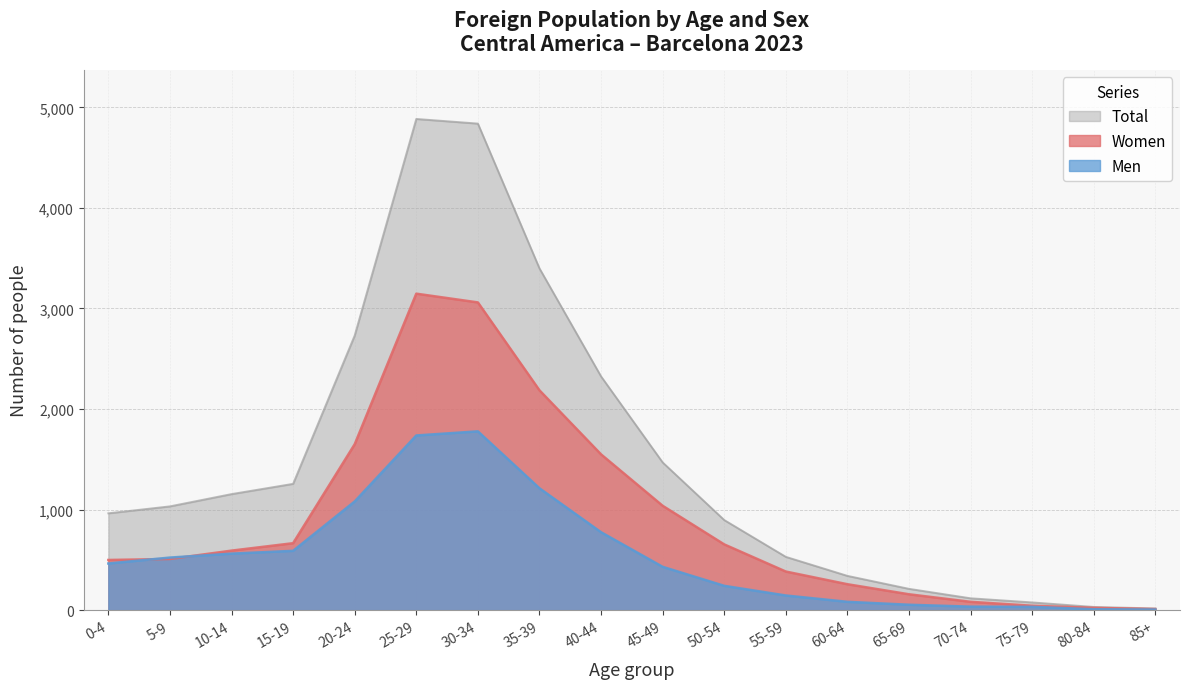

What is the label of the 2nd point from the right?

80-84